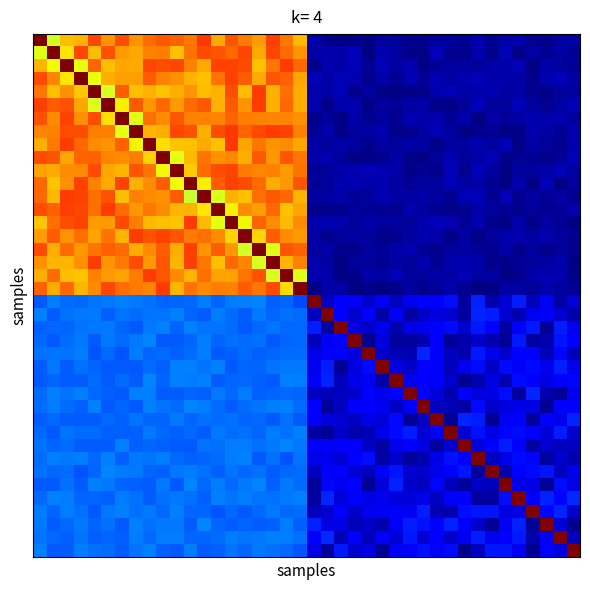

What is the maximum value shown in the chart?

1.0